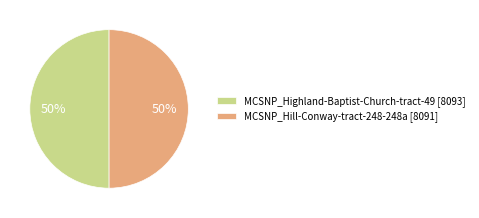

What is the ratio of the value at MCSNP_Highland-Baptist-Church-tract-49 to the value at MCSNP_Hill-Conway-tract-248-248a?

1.0